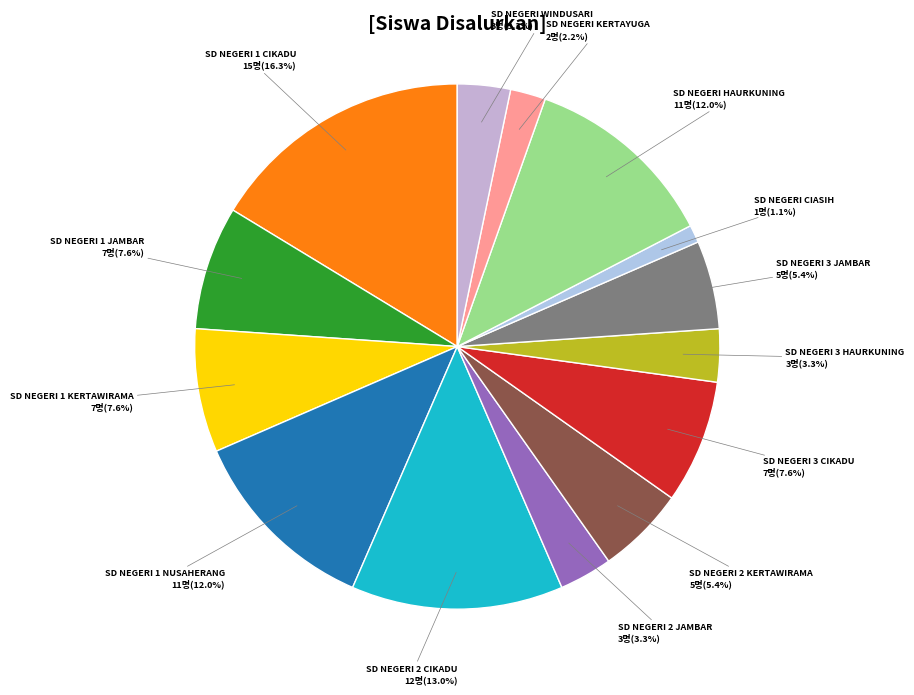

Is there any slice that represents more than half of the pie?

No